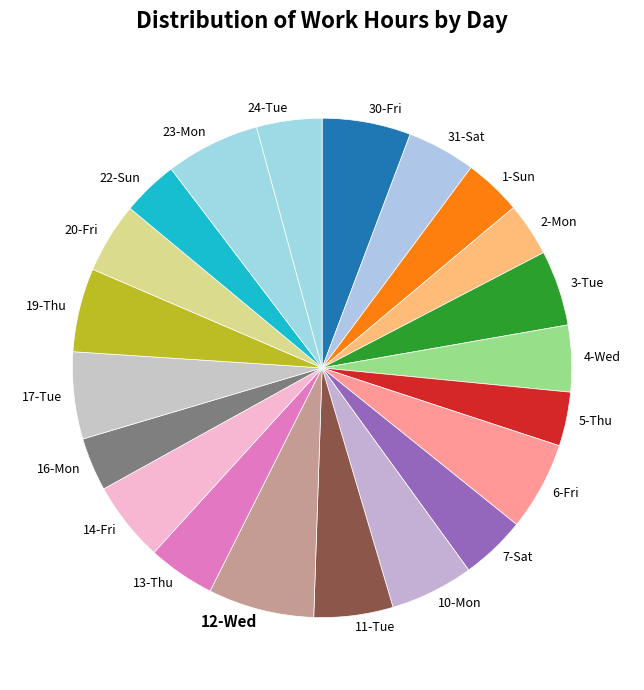

Which has a higher value, 17-Tue or 2-Mon?

17-Tue